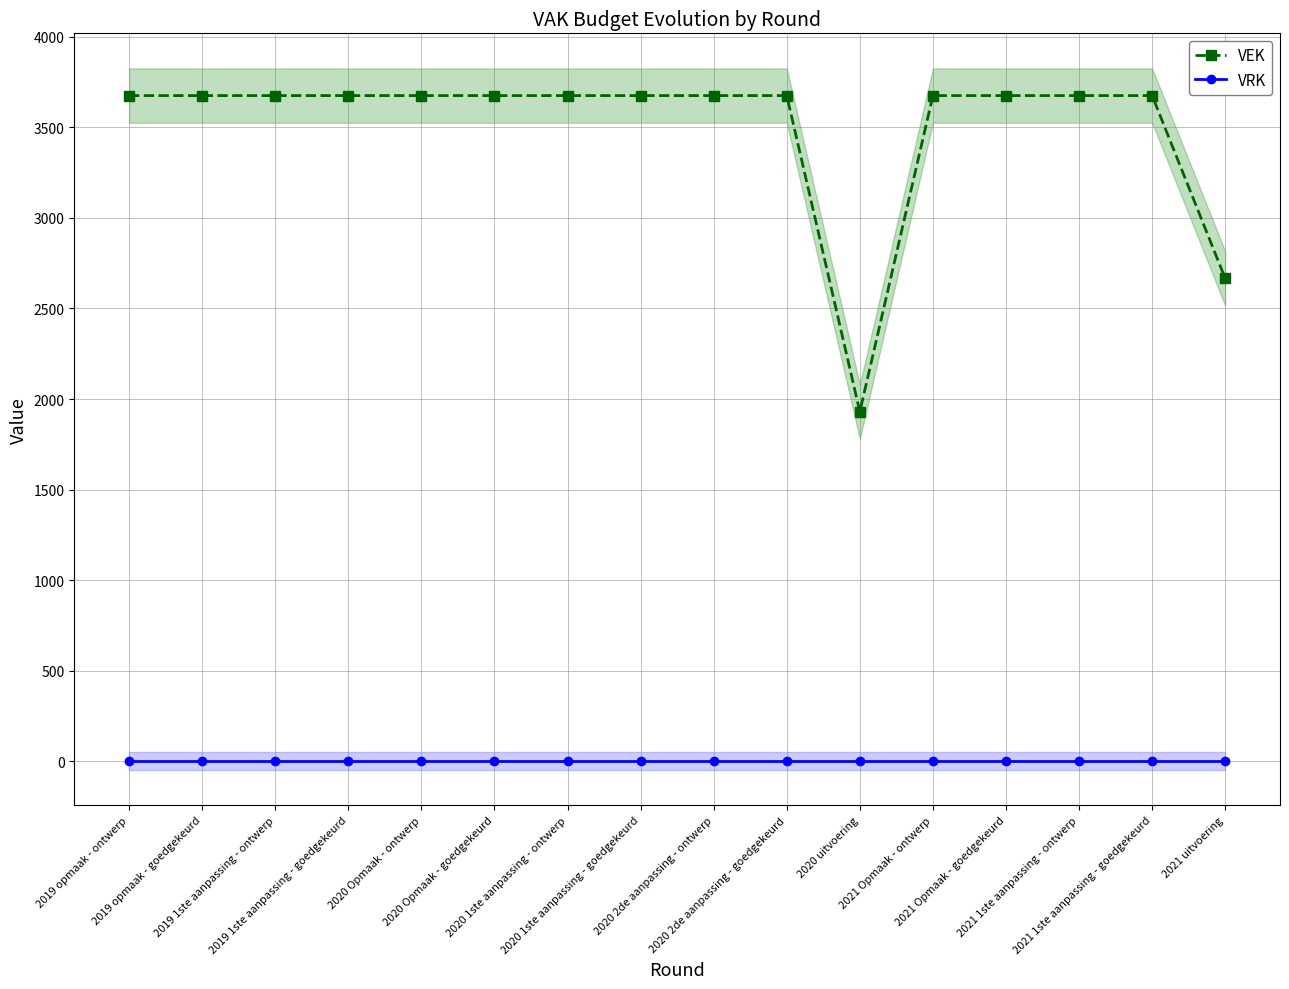

What is the spread (max minus min) of values at 2021 uitvoering?

2666